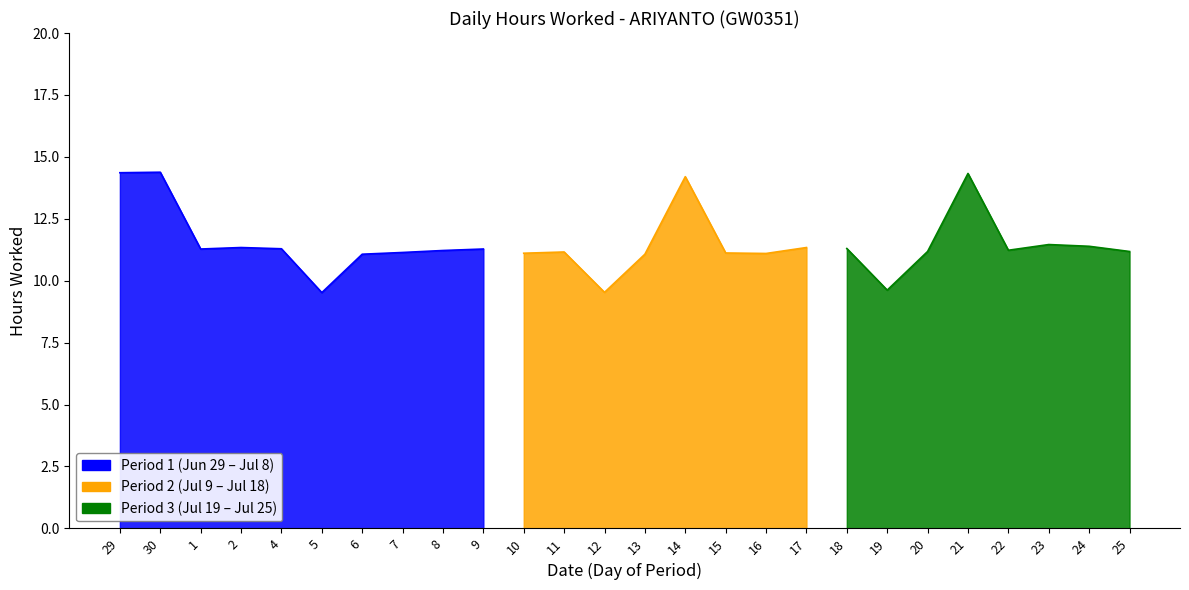

What is the difference between the maximum and minimum values?

4.9